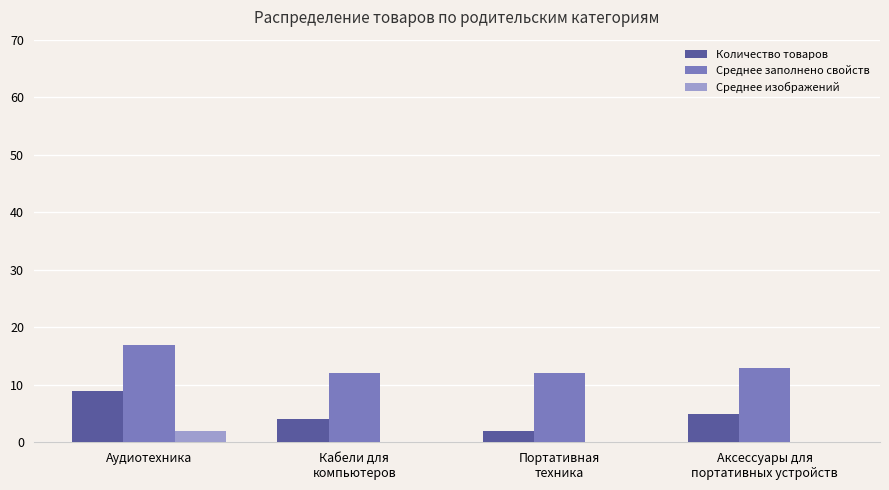

How many groups of bars are there?

4